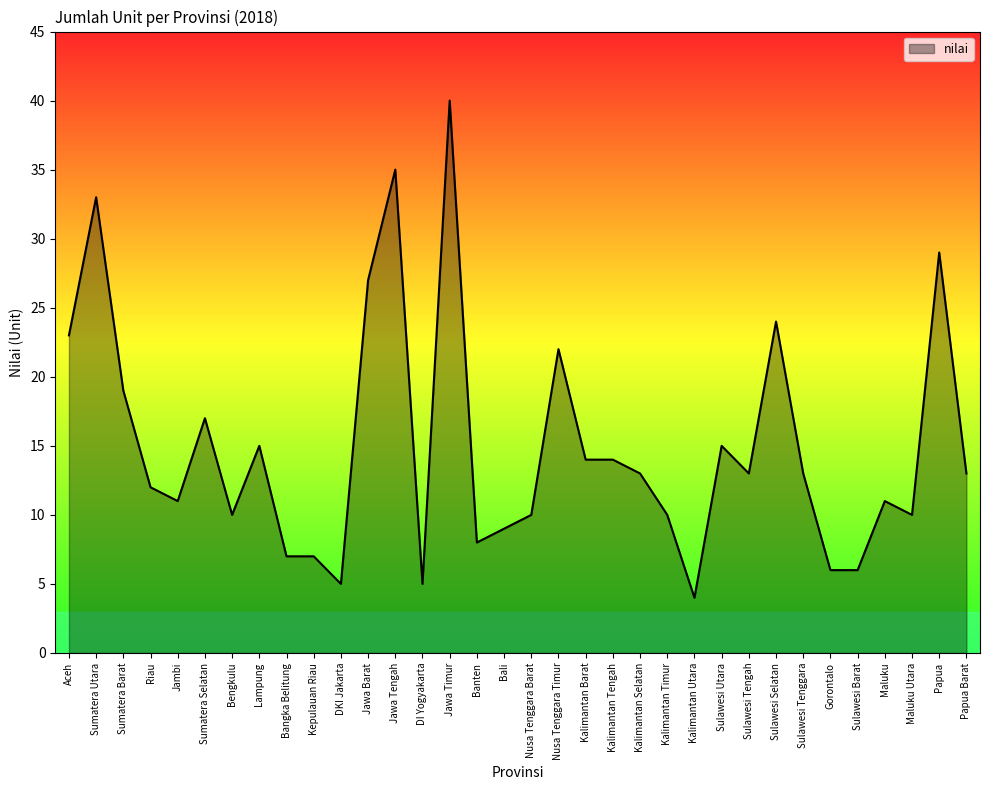

What is the change in value from Kepulauan Riau to Kalimantan Tengah?

+7